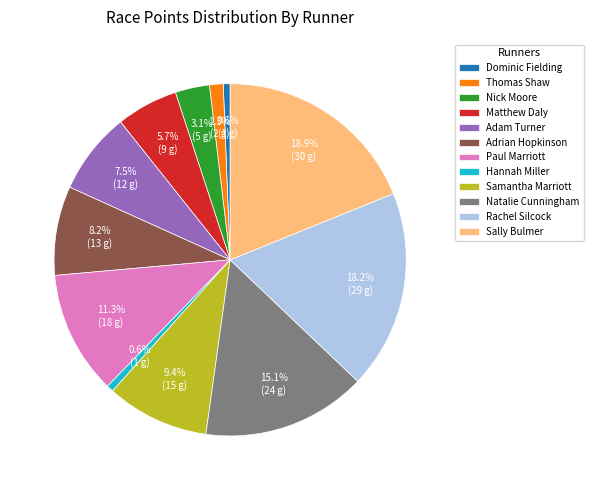

To the nearest percent, what percentage of the pie is Sally Bulmer?

19%